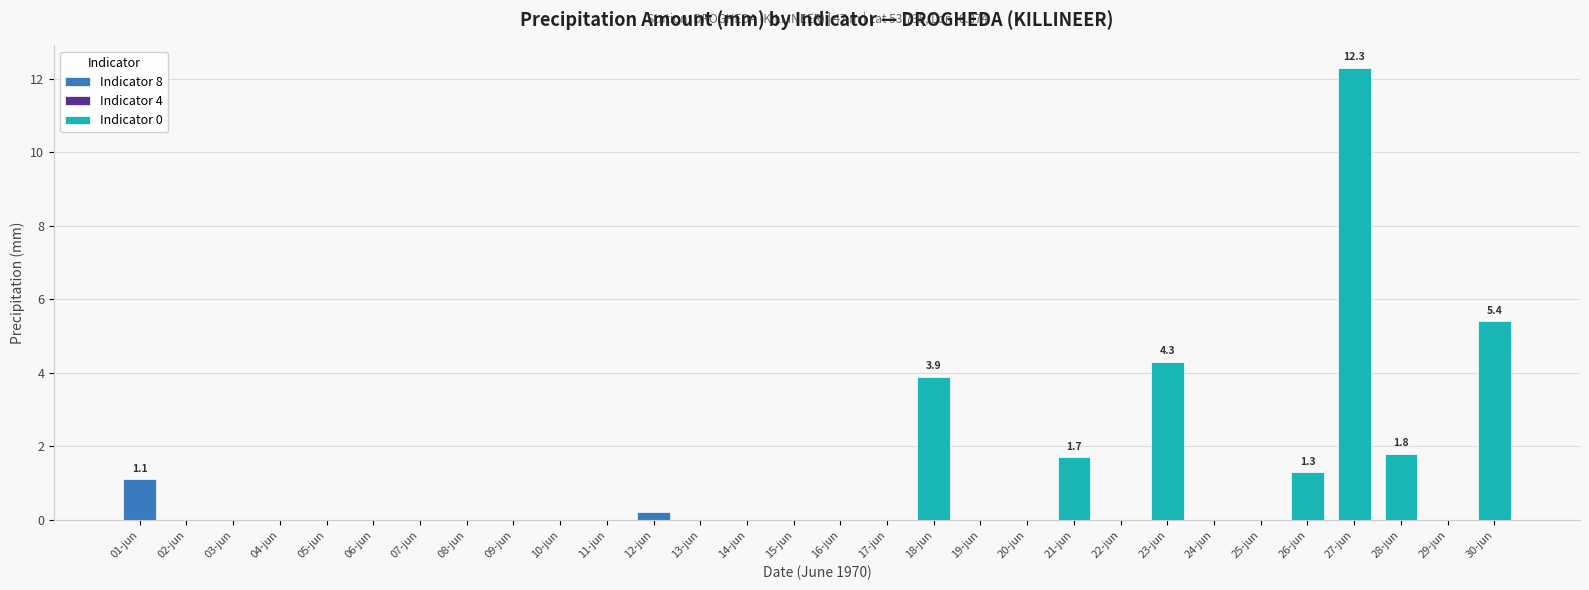

What is the label of the 8th bar from the left?

08-jun